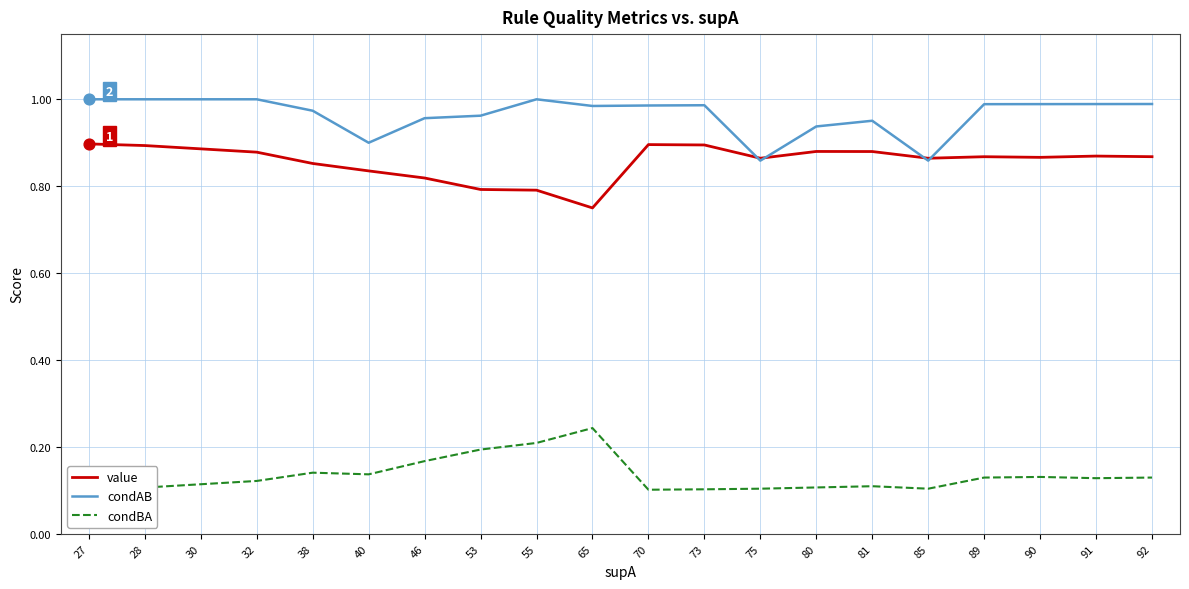

What is the total value across all series at 85?

1.8